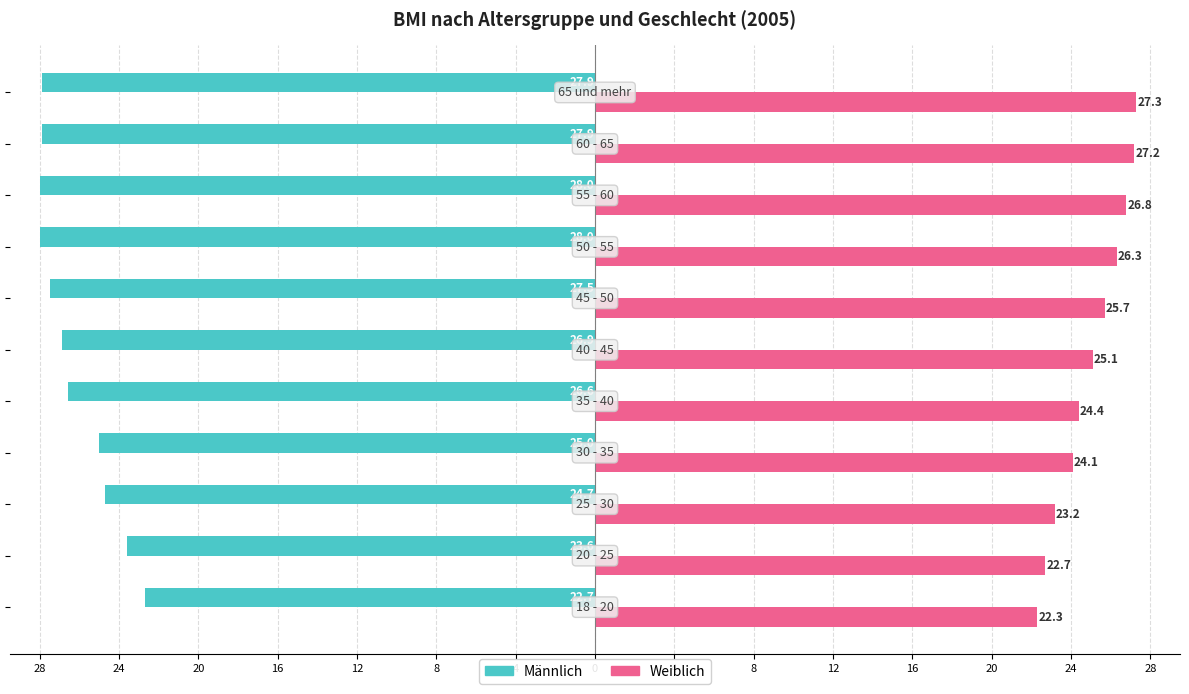

What are all the series names shown in the legend?

Männlich, Weiblich